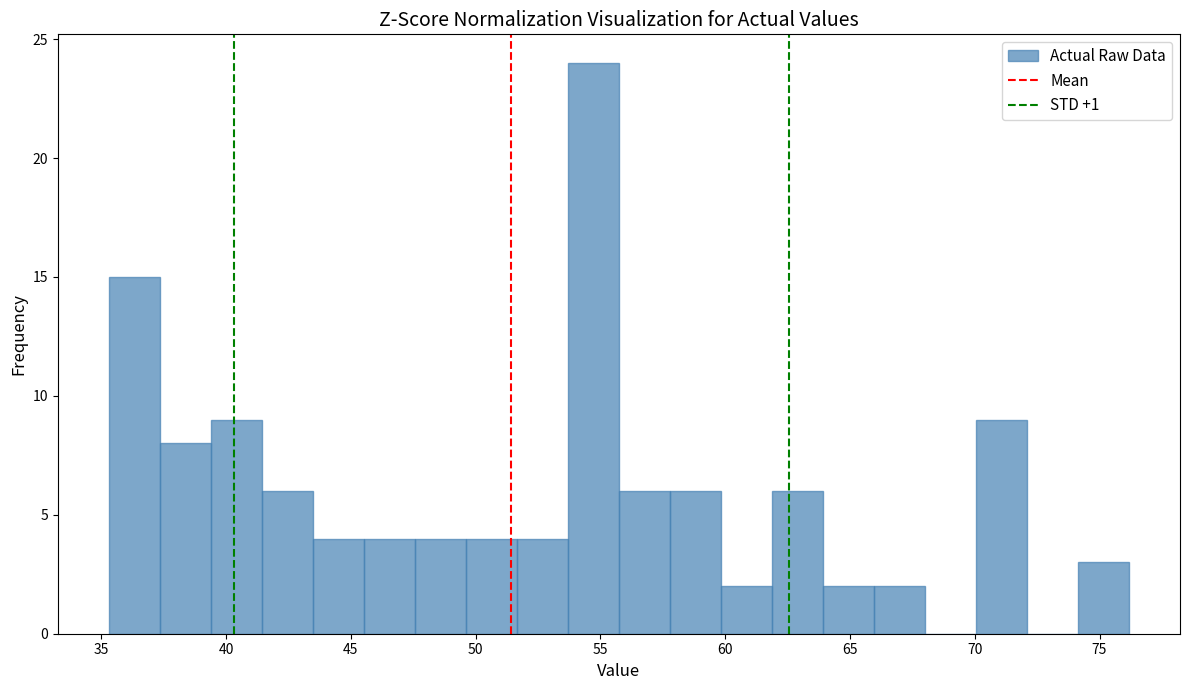

What is the height of the bar covering 60.0 to 62.0 on the x-axis? Neither the bar edges nor the heights are printed on the chart, so give them approximately, as read against the axes.

2